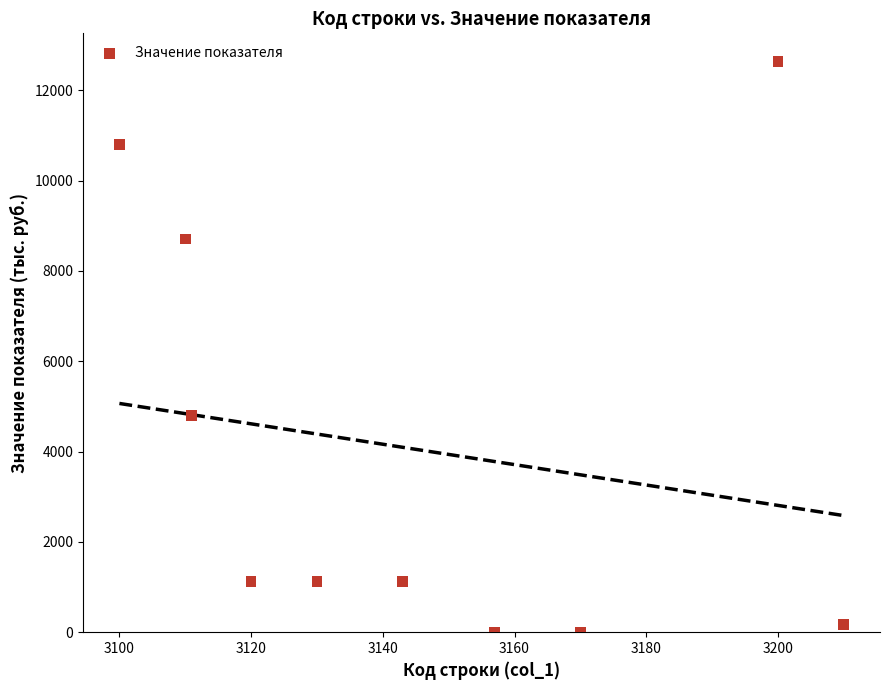

What is the average X value?

3145